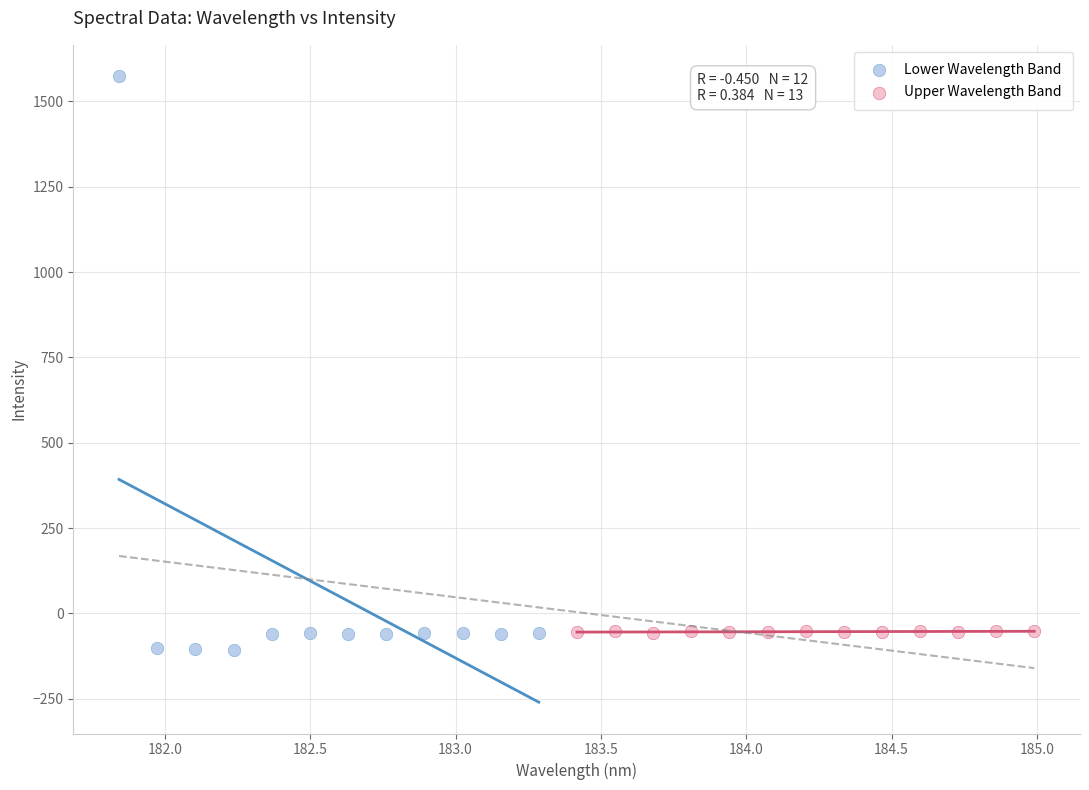

Which series contains the lowest Y value?

Lower Wavelength Band